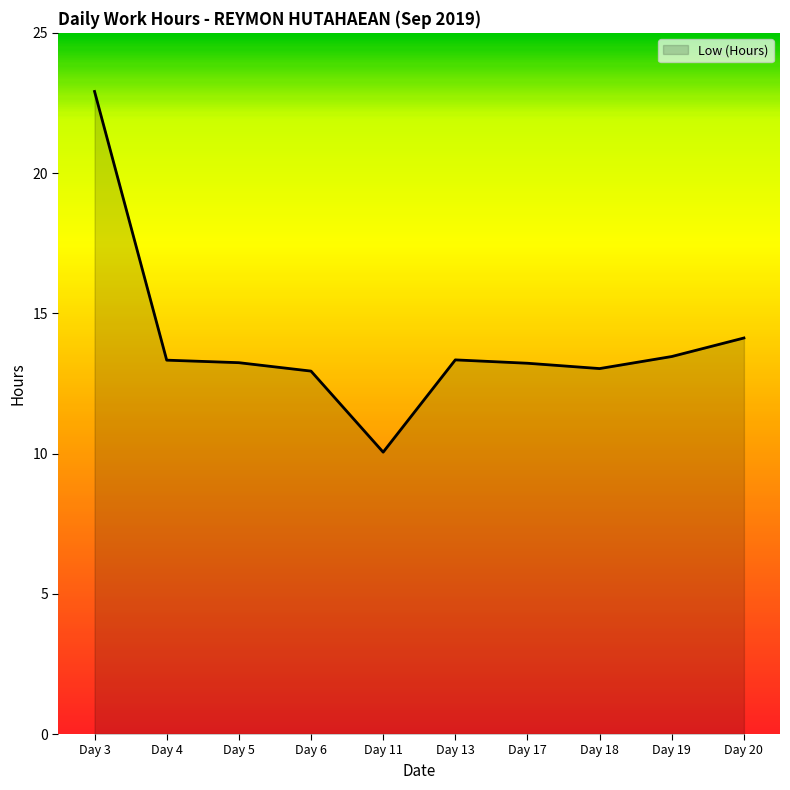

What is the difference between the values at Day 20 and Day 3?

8.8